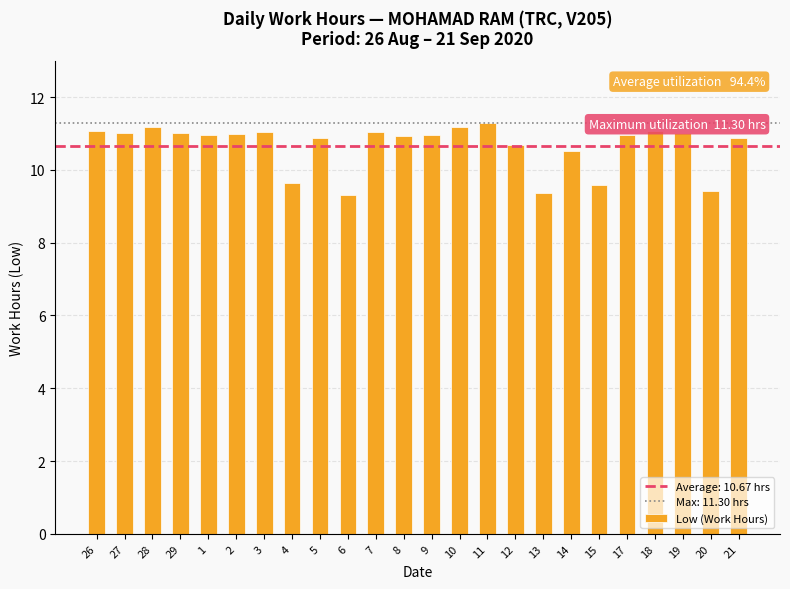

Read the value at 12.

10.7